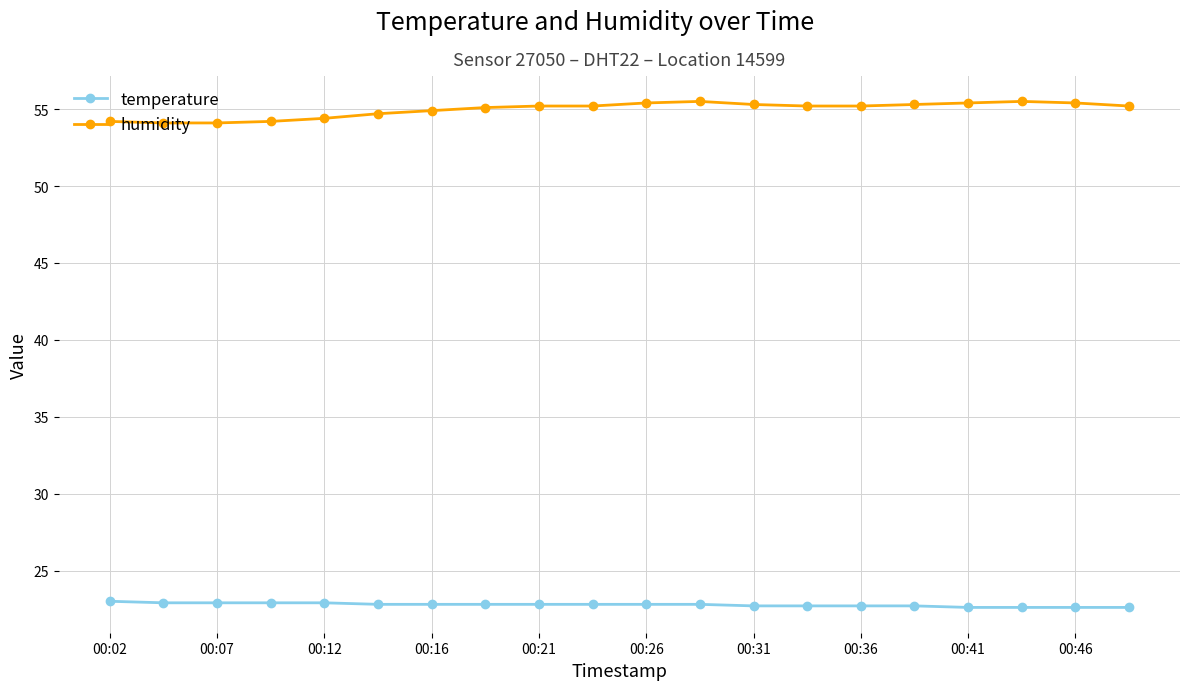

What is the value of the humidity point at the 13th from the left?

55.3